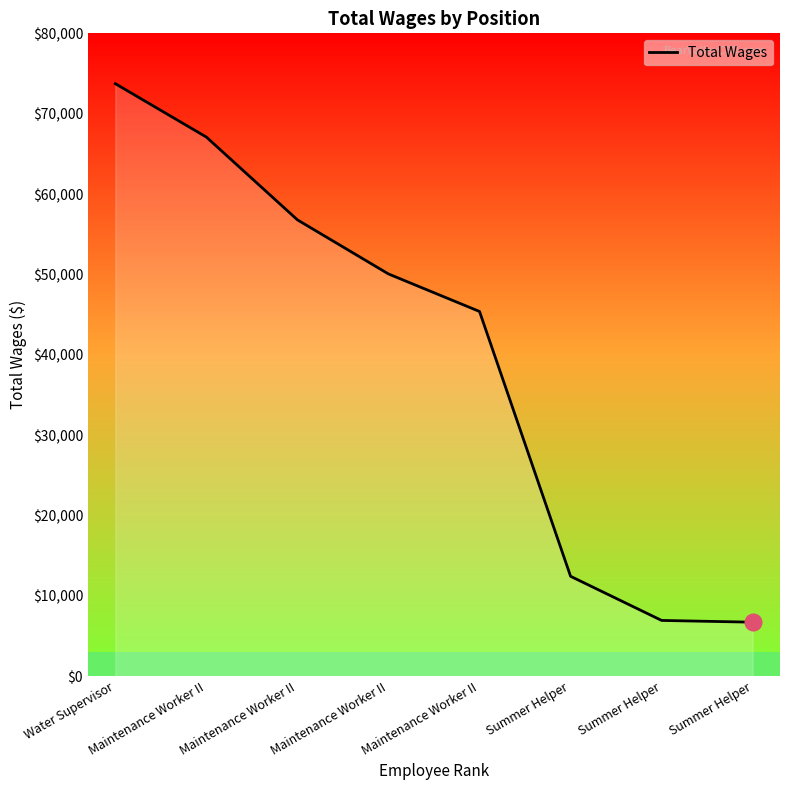

Rank the categories by value from lowest to highest.

Summer Helper, Summer Helper, Summer Helper, Maintenance Worker II, Maintenance Worker II, Maintenance Worker II, Maintenance Worker II, Water Supervisor